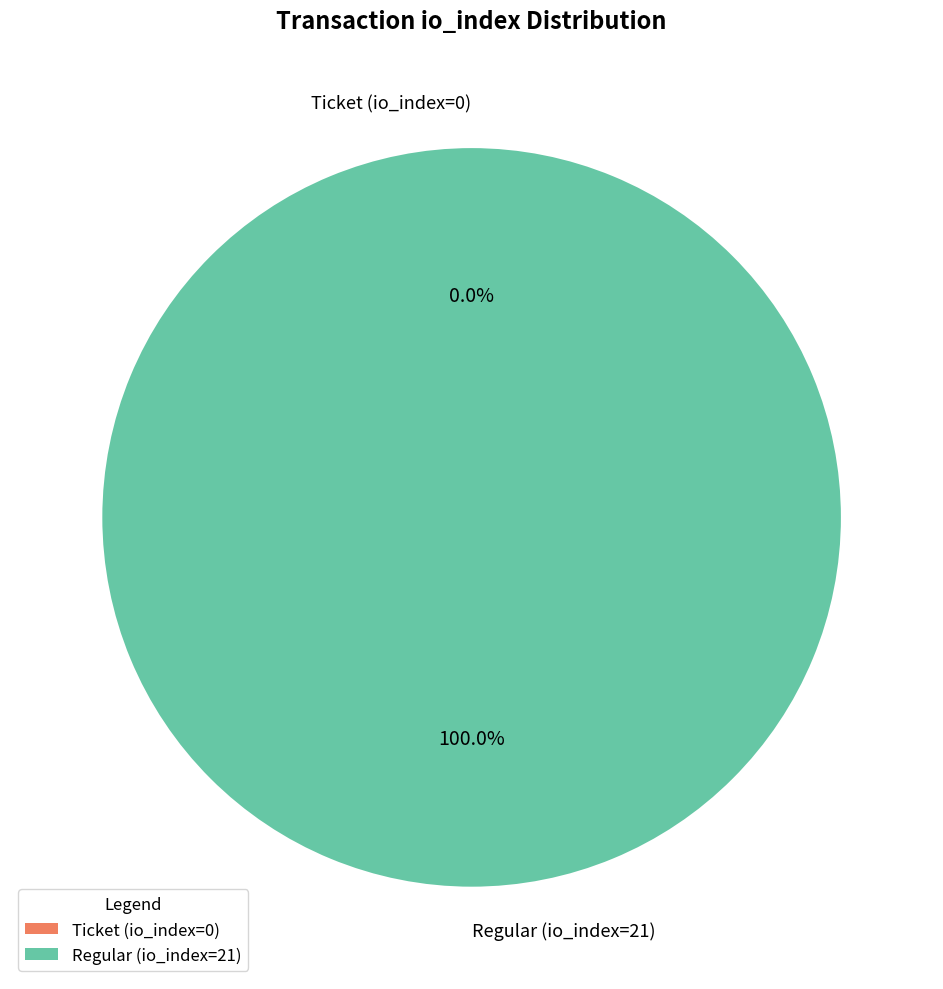

Rank the categories by value from lowest to highest.

Ticket (io_index=0), Regular (io_index=21)